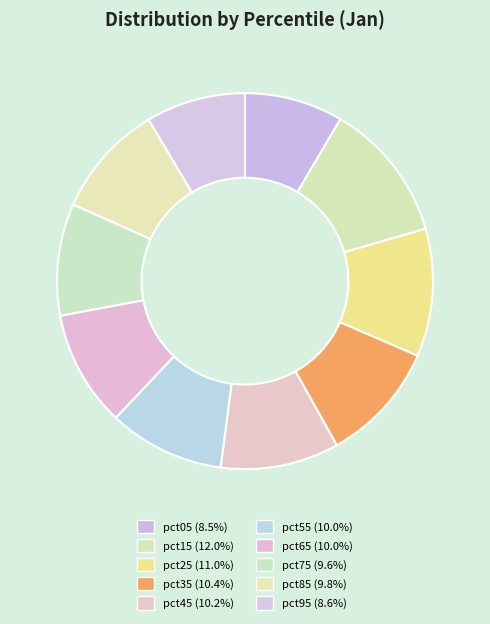

Which category has the smallest portion of the pie?

pct05